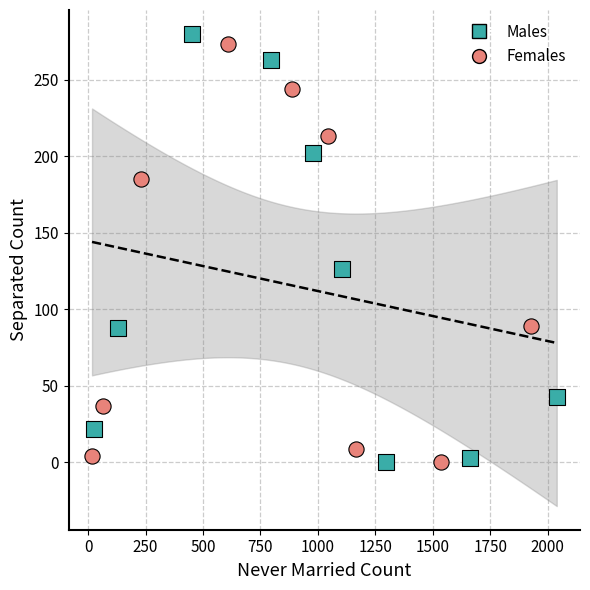

What are all the series names shown in the legend?

Males, Females